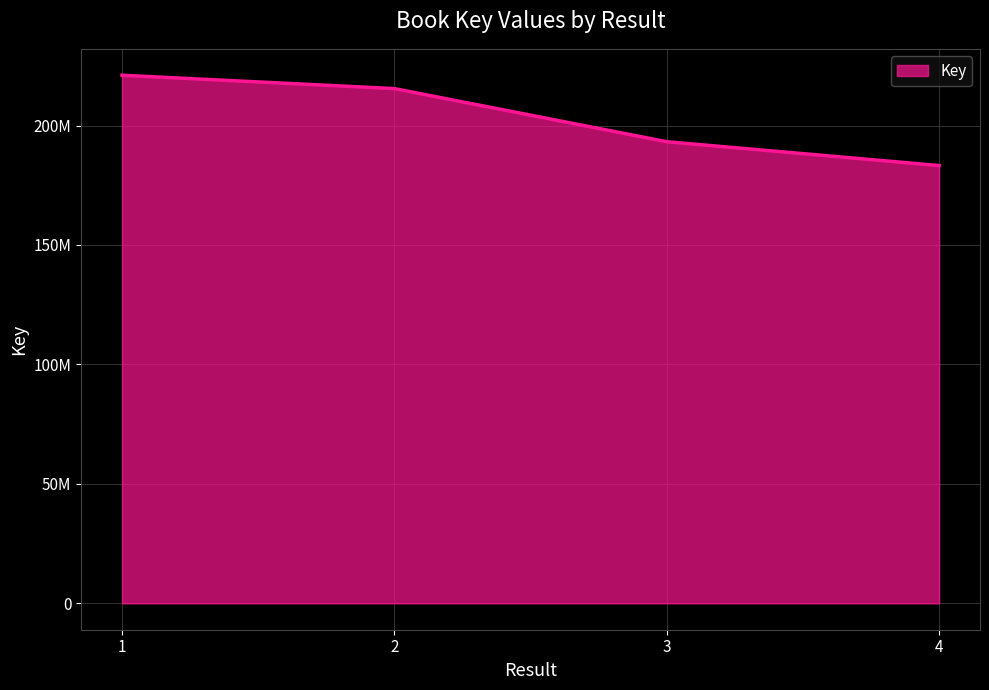

Is this an area chart (filled region under the line)?

Yes